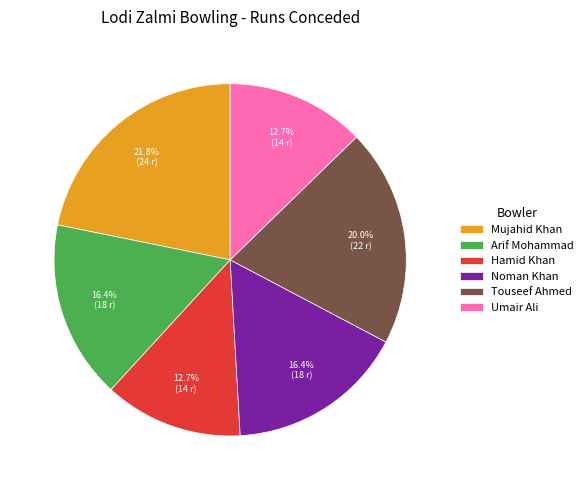

Is it true that Arif Mohammad is 16% of the pie?

True